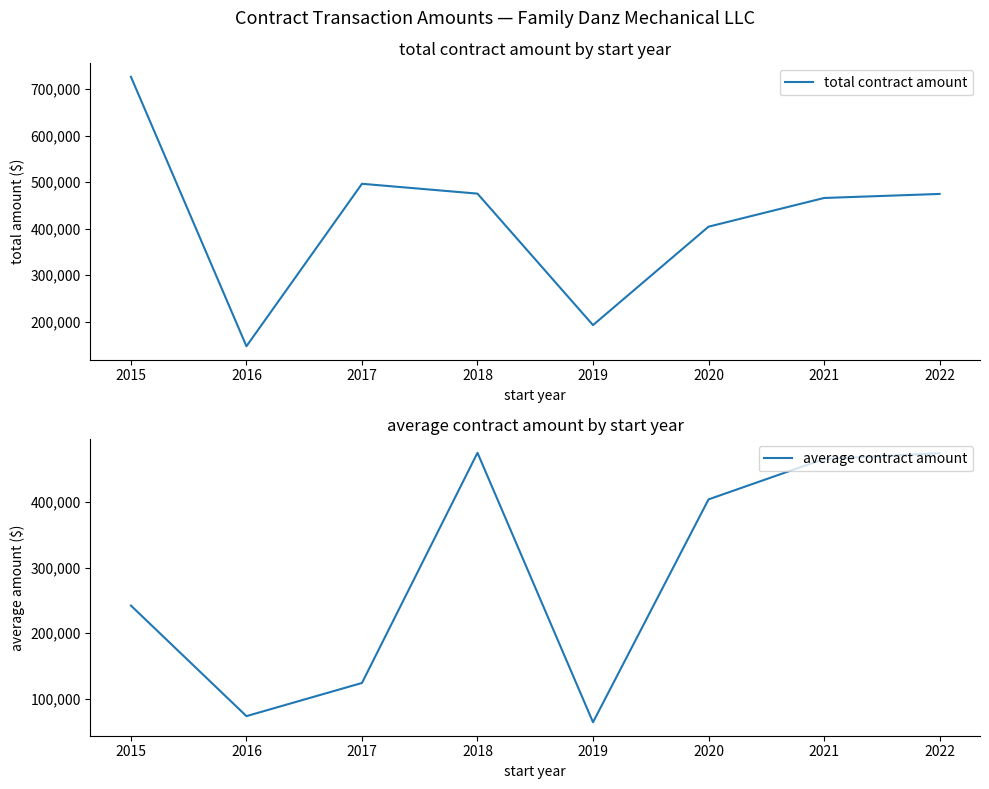

True or false: average contract amount has a value of 475052 at 2018.

True